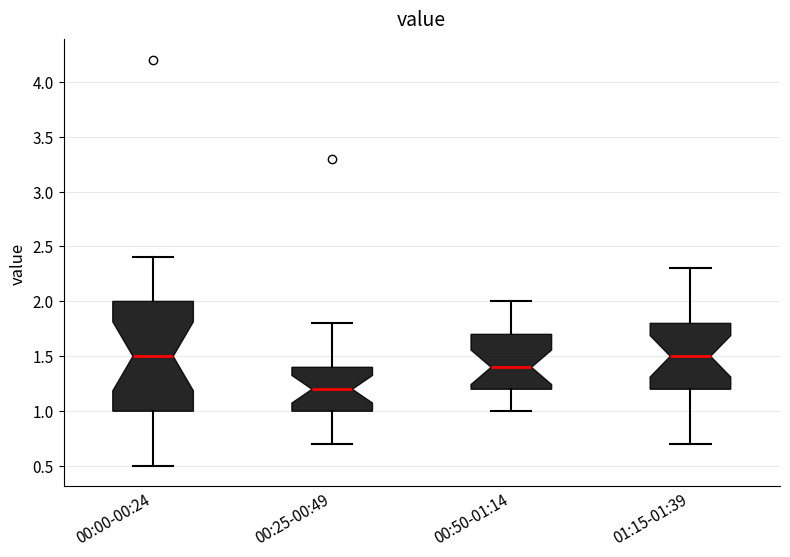

Where does the upper whisker of the box for 00:00-00:24 end on the y-axis? The values are not printed on the chart, so give them approximately, as read against the axis.

2.4